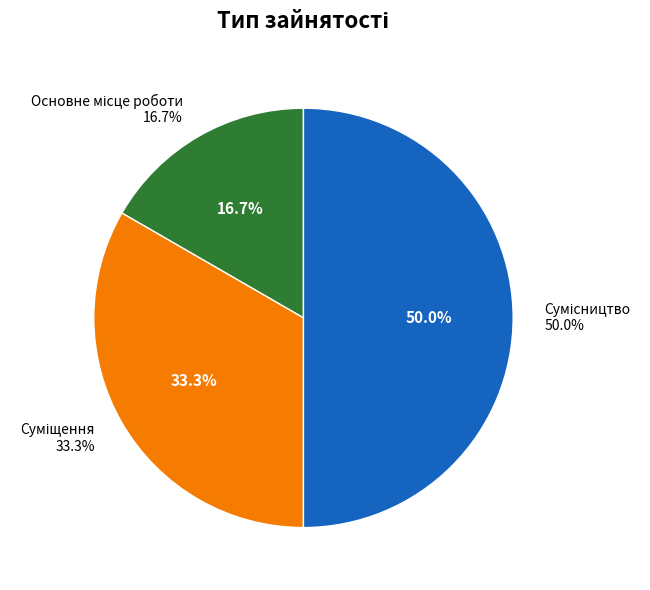

What is the smallest slice in the pie chart?

Основне місце роботи